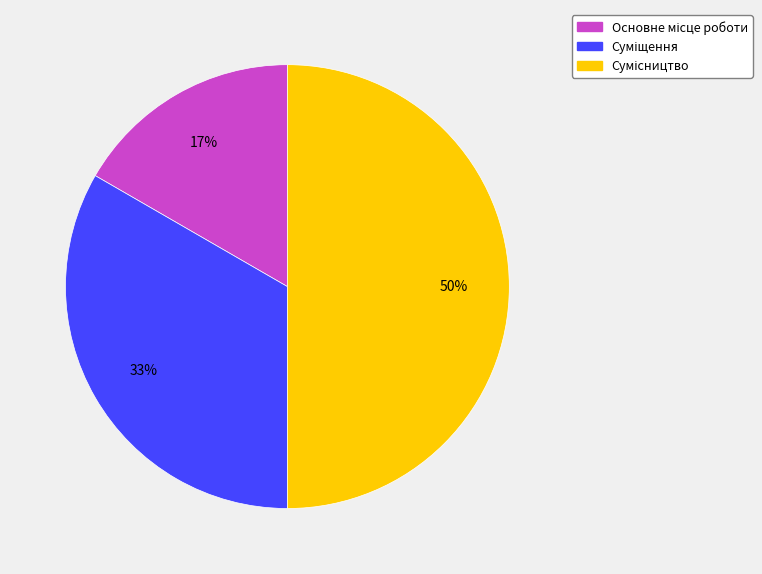

To the nearest percent, what is the difference between the largest and smallest slice percentages?

33%